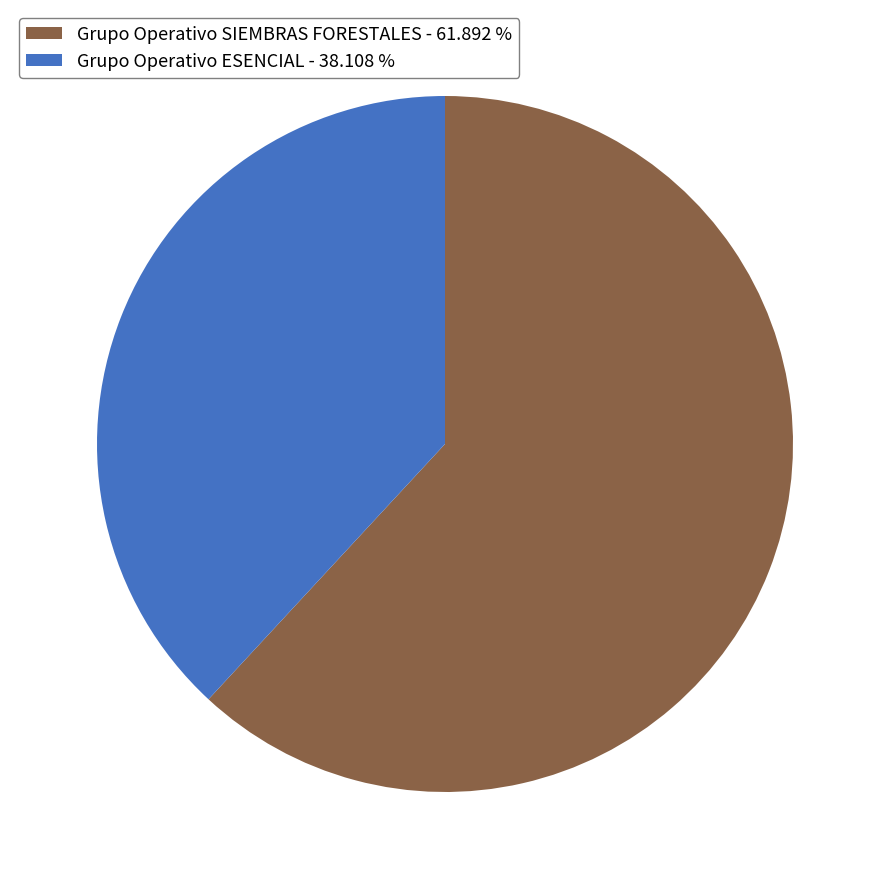

Is Grupo Operativo ESENCIAL the majority of the pie?

No